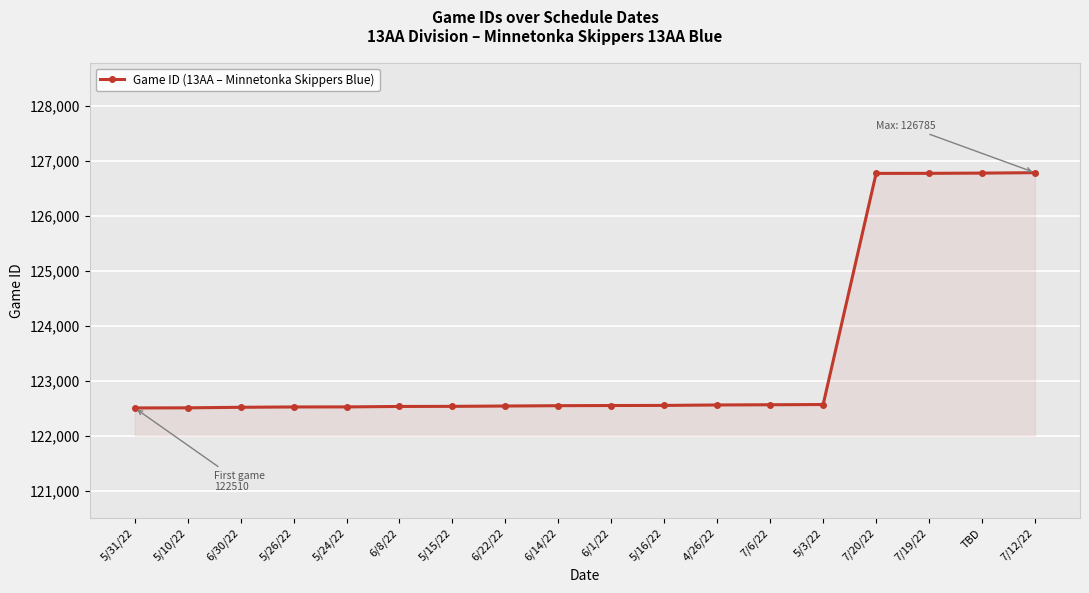

Is it true that the value at 7/12/22 is 196301?

False